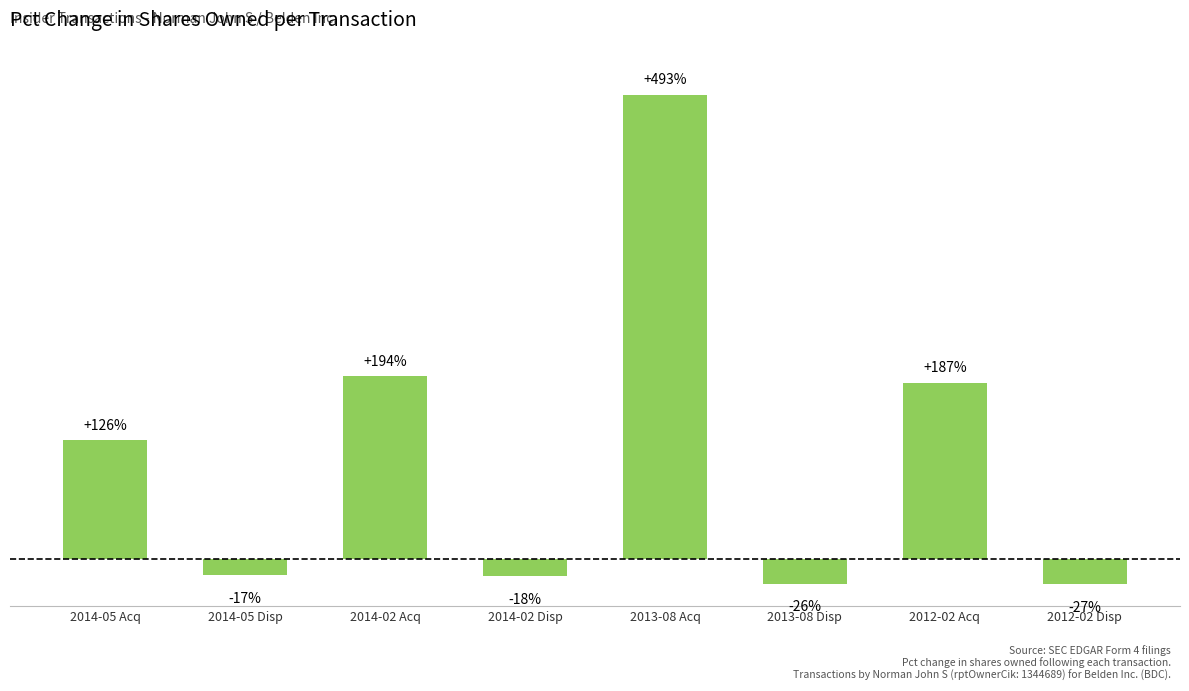

Which category has the highest value across all series?

2013-08 Acq